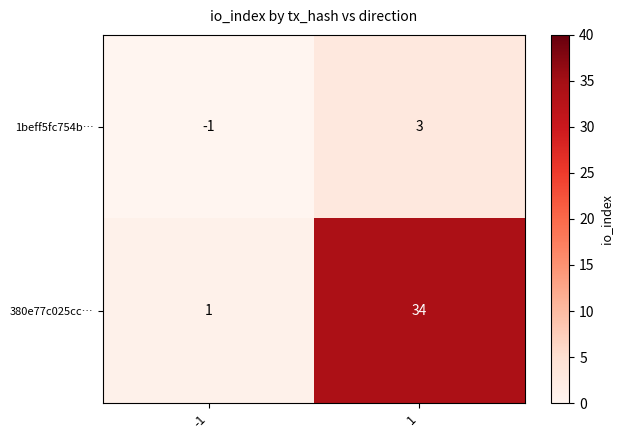

What is the smallest value displayed?

-1